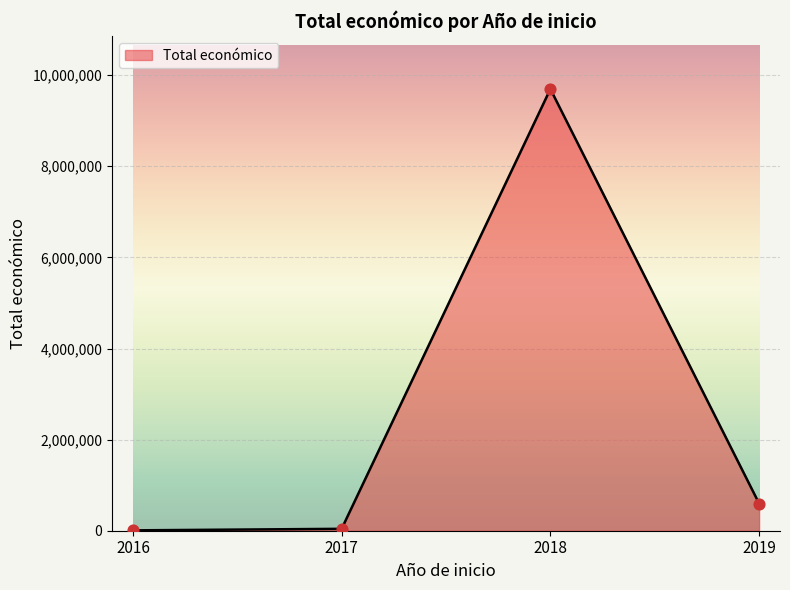

What is the sum of all values?

10342831